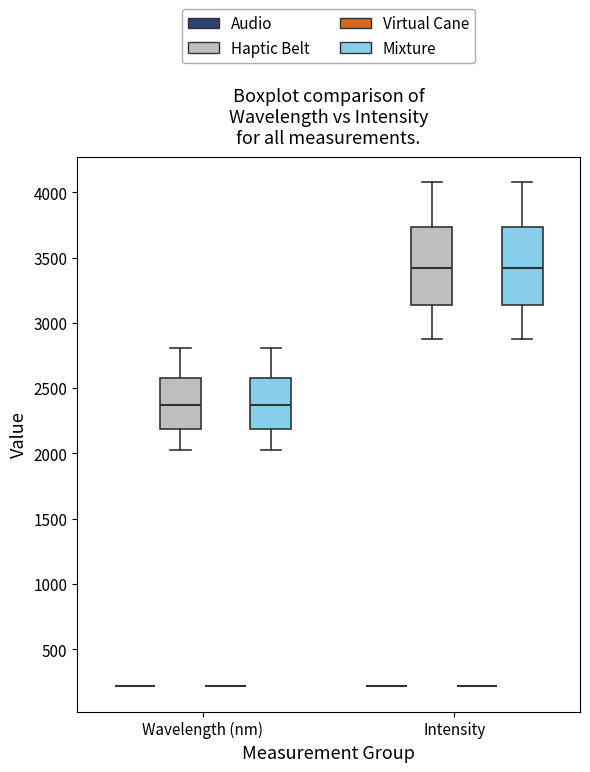

Where is the lower edge of the box for Wavelength (nm) (Haptic Belt) on the y-axis? The values are not printed on the chart, so give them approximately, as read against the axis.

2200